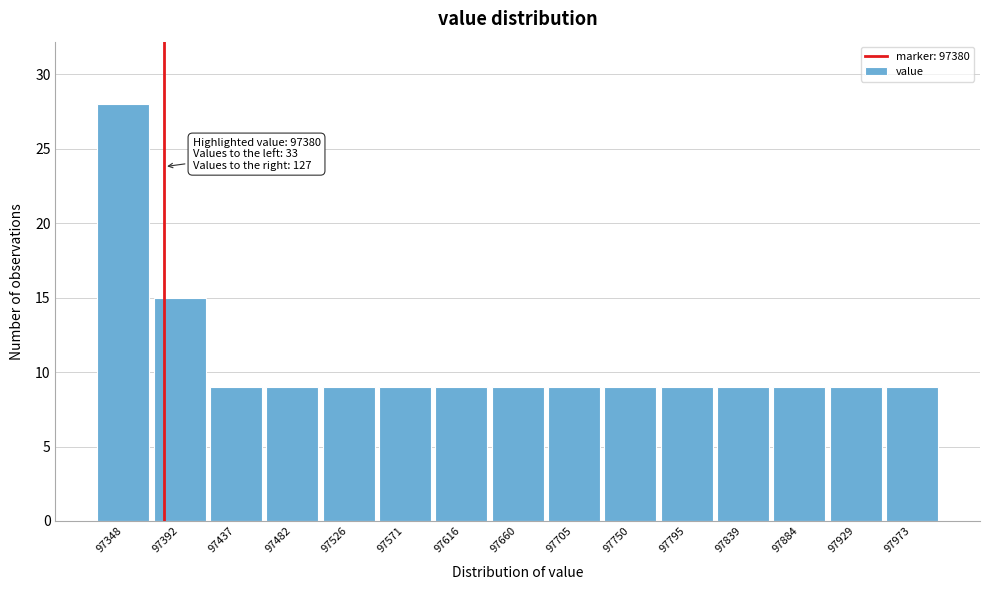

Which range on the x-axis has the tallest bar?

97325 to 97370